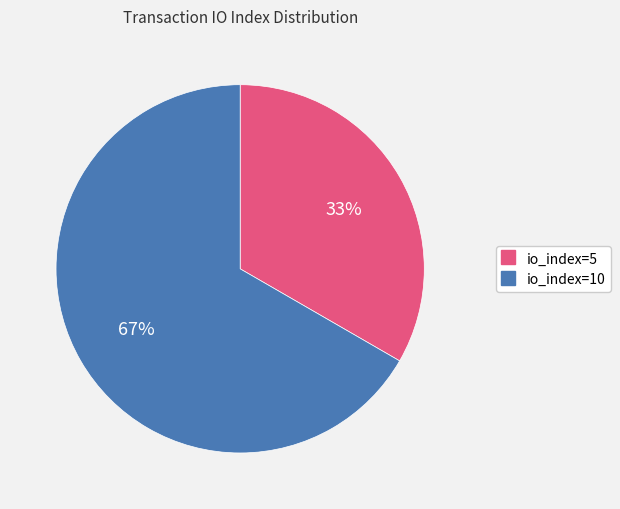

Is io_index=10 the majority of the pie?

Yes